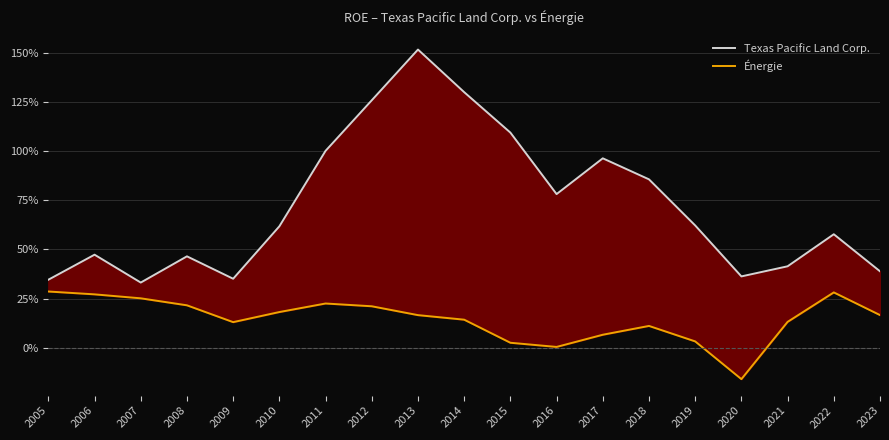

Reading right to left, what are all the values shown in this chart?

Texas Pacific Land Corp.: 0.4	0.6	0.4	0.4	0.6	0.9	1.0	0.8	1.1	1.3	1.5	1.3	1.0	0.6	0.4	0.5	0.3	0.5	0.3
Énergie: 0.2	0.3	0.1	-0.2	0.0	0.1	0.1	0.0	0.0	0.1	0.2	0.2	0.2	0.2	0.1	0.2	0.3	0.3	0.3